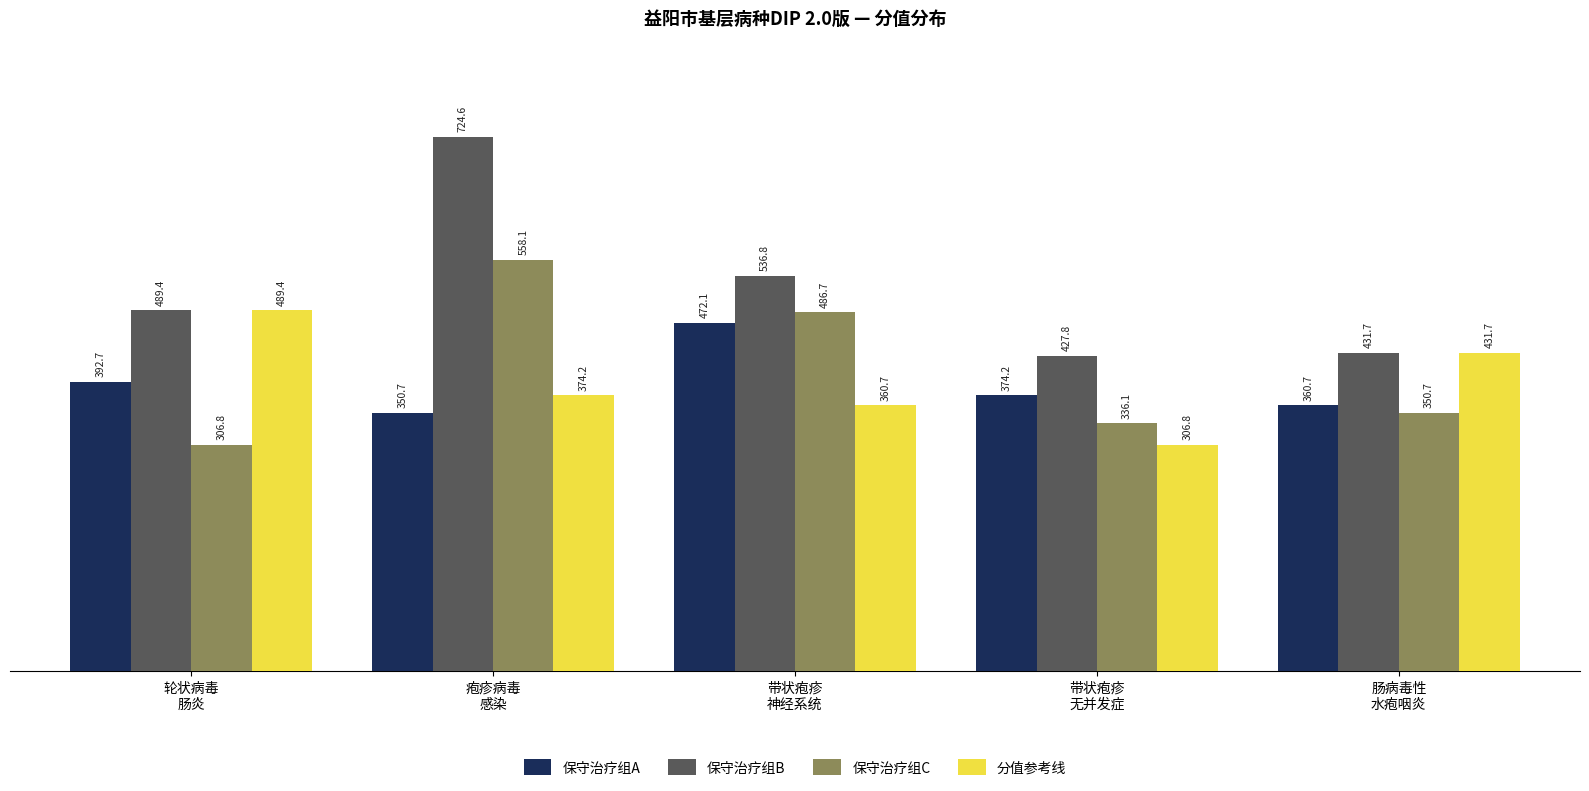

Reading right to left, what are all the values shown in this chart?

保守治疗组A: 360.7	374.2	472.1	350.7	392.7
保守治疗组B: 431.7	427.8	536.8	724.6	489.4
保守治疗组C: 350.7	336.1	486.7	558.1	306.8
分值参考线: 431.7	306.8	360.7	374.2	489.4